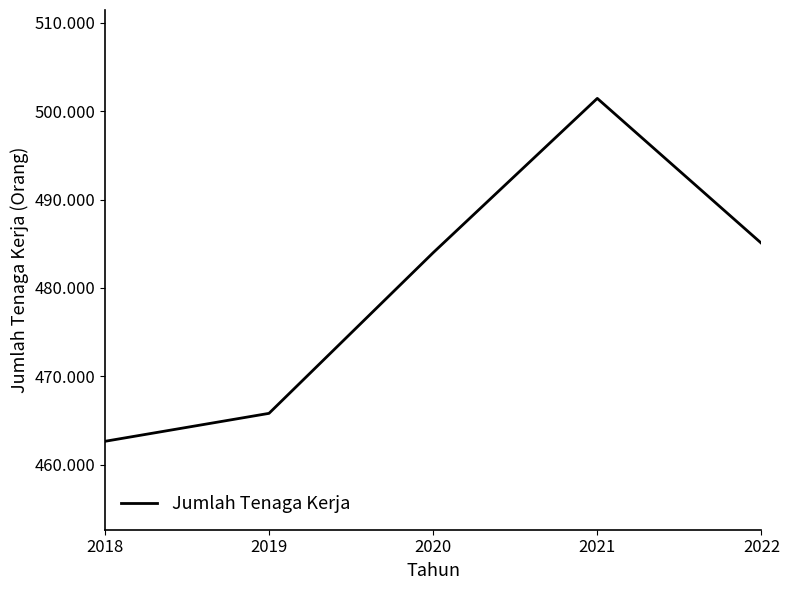

At which category does the chart reach its minimum across all series?

2018